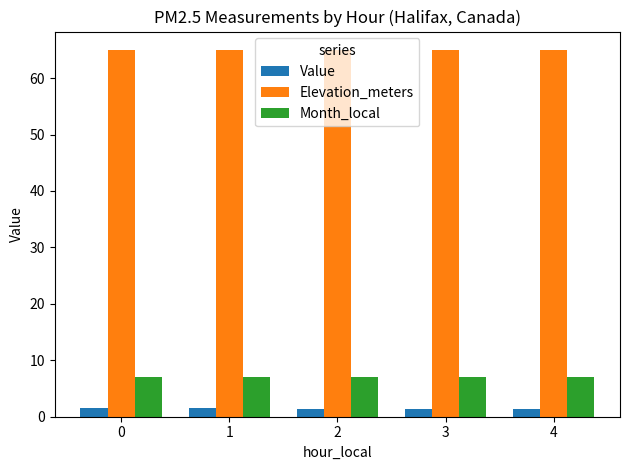

At how many categories does at least one series exceed 45?

5